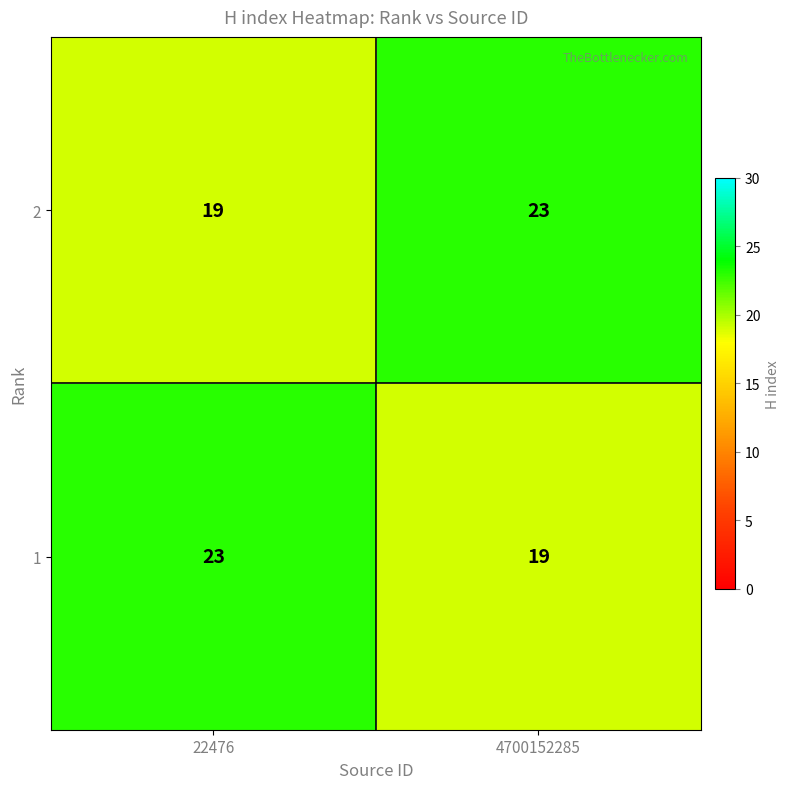

What is the difference between the 2 values at 22476 and 4700152285?

4